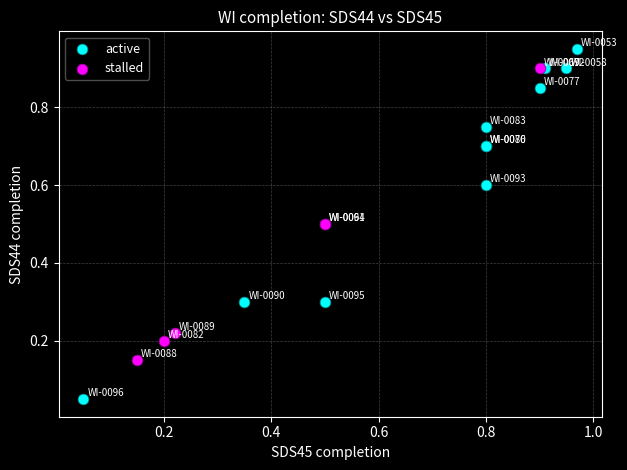

Which series reaches the minimum Y coordinate?

active